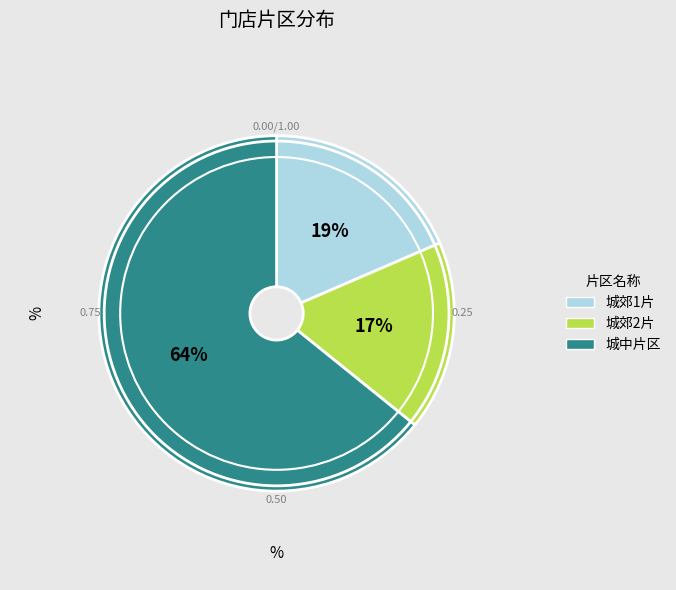

To the nearest percent, what percentage of the pie is 城郊1片?

19%